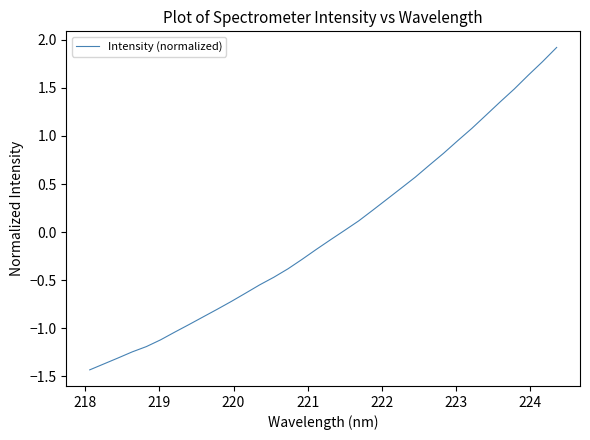

What is the smallest value displayed?

-1.4